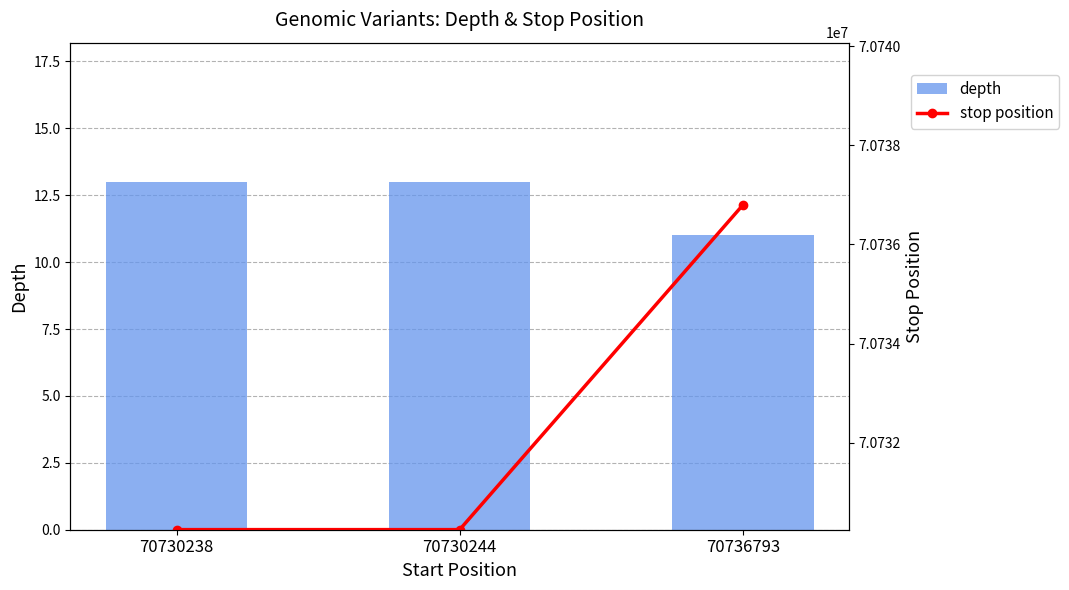

Reading right to left, list all the values displayed in this chart.

depth: 11	13	13
stop position: 70736794	70730246	70730246